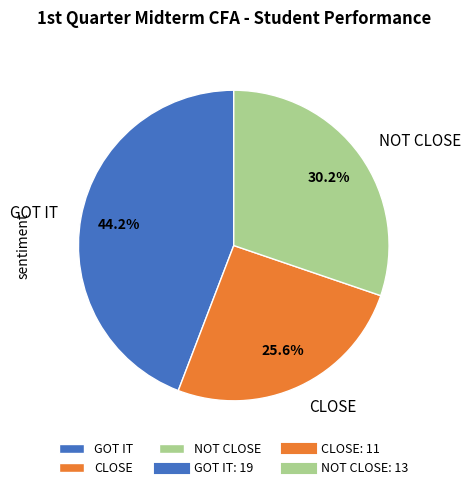

Which category has the biggest portion of the pie?

GOT IT